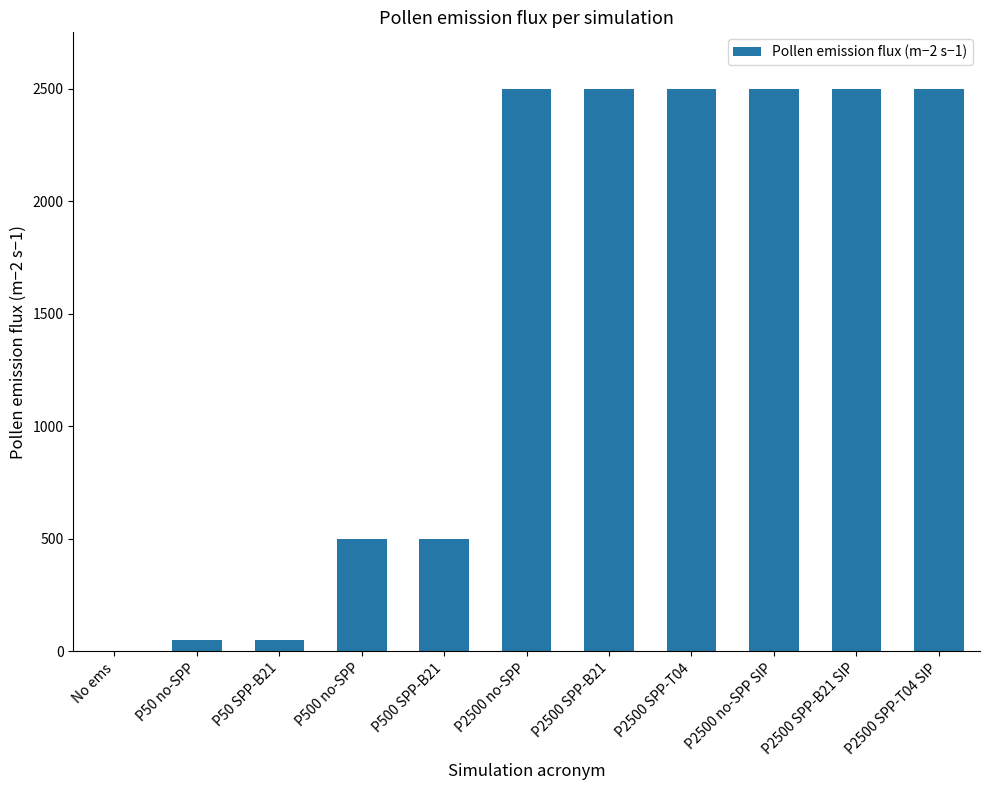

What is the change in value from P50 SPP-B21 to P2500 no-SPP?

+2450